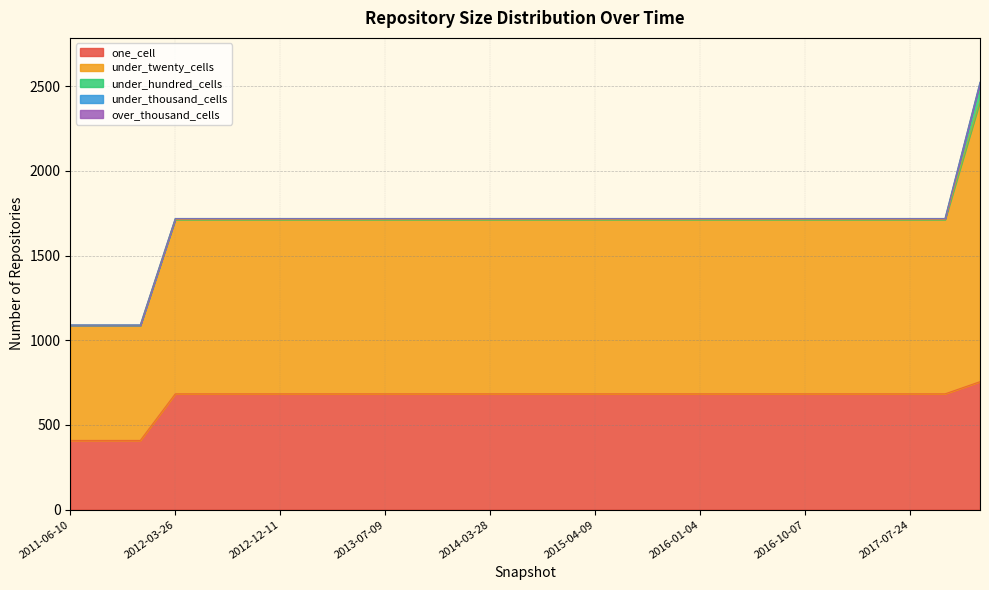

Which category has the lowest value in the under_twenty_cells series?

2011-06-10